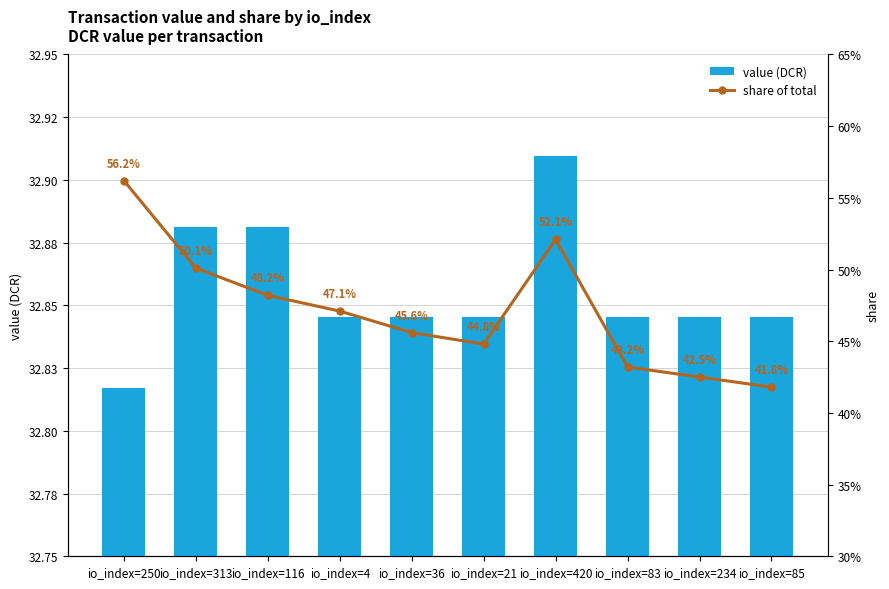

Rank the categories by share of total value from lowest to highest.

io_index=85, io_index=234, io_index=83, io_index=21, io_index=36, io_index=4, io_index=116, io_index=313, io_index=420, io_index=250